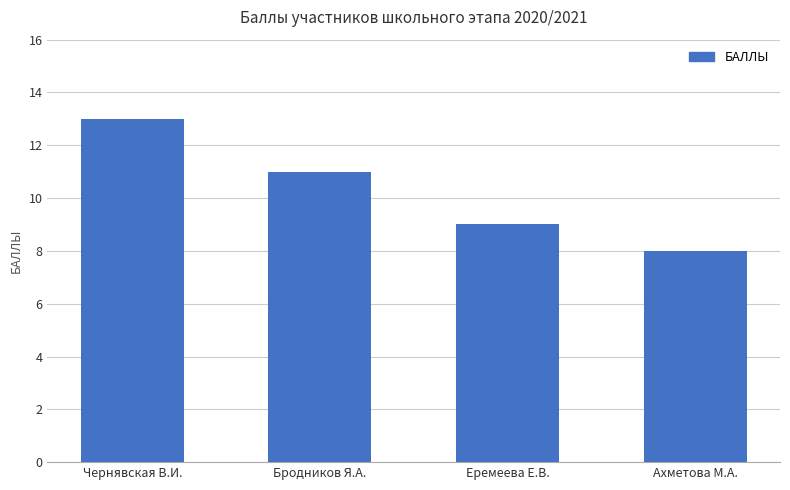

What is the change in value from Чернявская В.И. to Ахметова М.А.?

-5